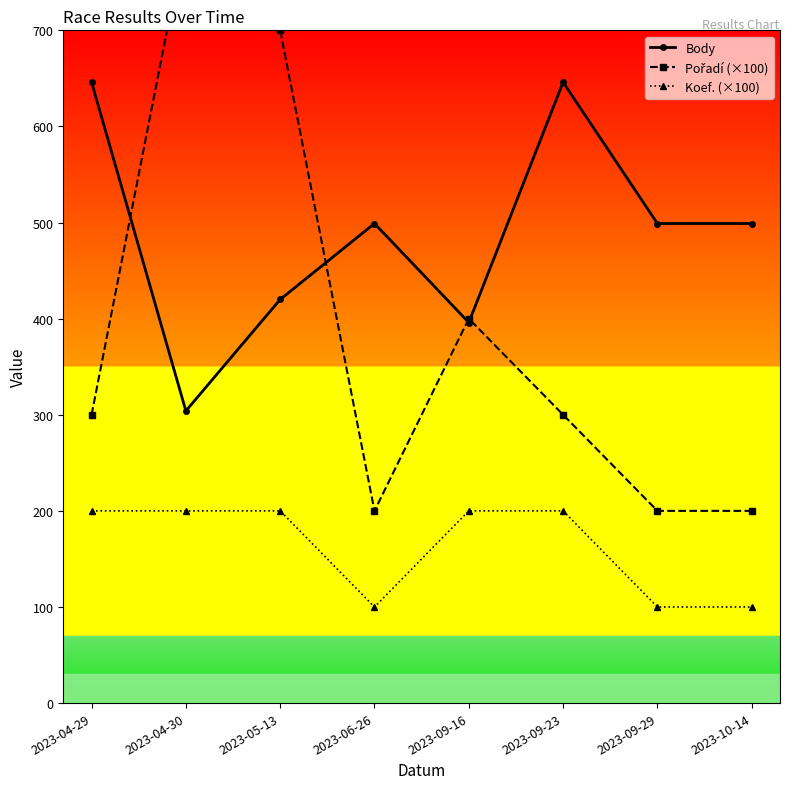

What are all the series names shown in the legend?

Body, Pořadí (×100), Koef. (×100)